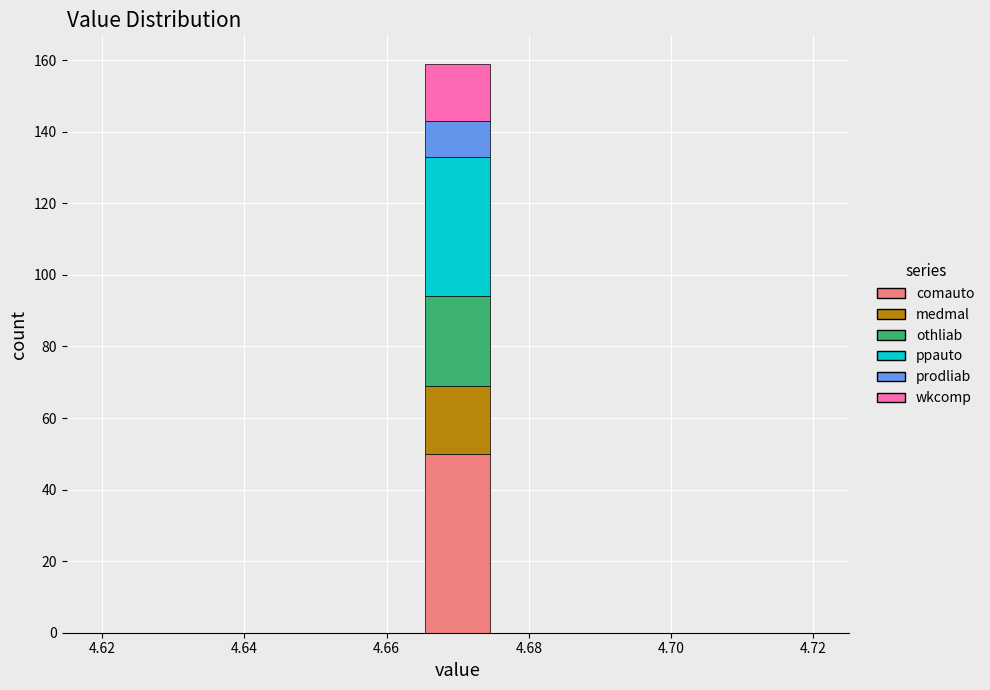

Reading left to right, transcribe this chart: for each stacked bar, give the range it covers on the x-axis and its total height. Neither the bar edges nor the heights are printed on the chart, so give them approximately, as read against the axes.

4.620 to 4.630: 0
4.630 to 4.638: 0
4.638 to 4.648: 0
4.648 to 4.656: 0
4.656 to 4.666: 0
4.666 to 4.674: 160
4.674 to 4.684: 0
4.684 to 4.692: 0
4.692 to 4.702: 0
4.702 to 4.710: 0
4.710 to 4.720: 0